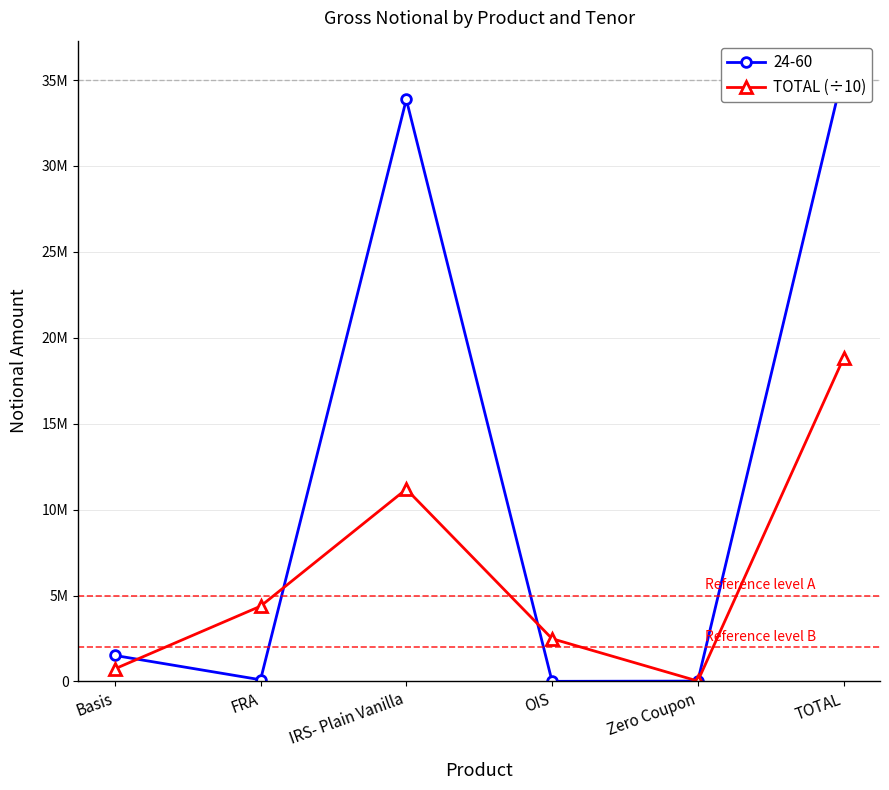

The chart shows a value of 1549909.0 at FRA. True or false?

False